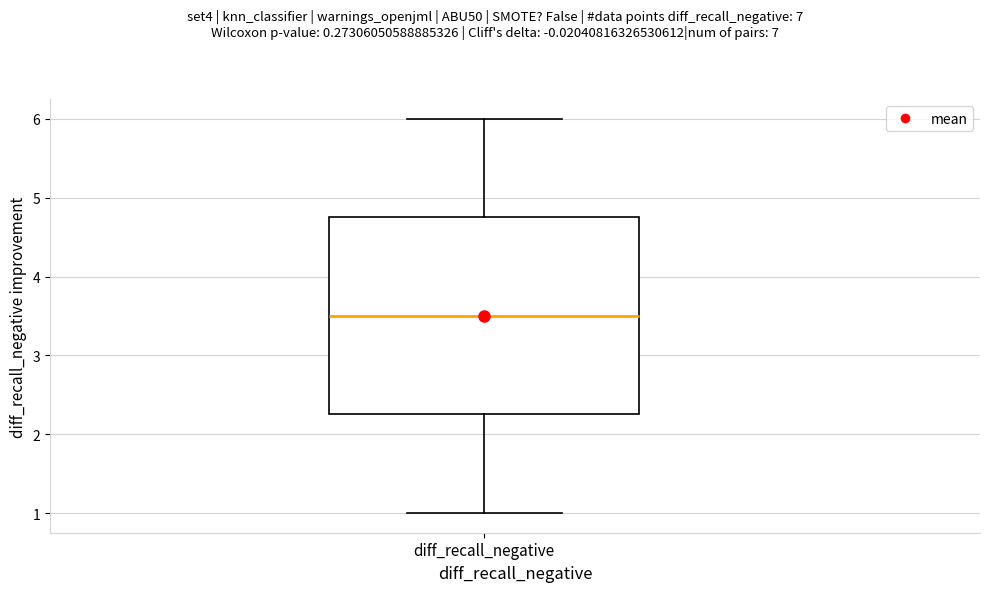

Where is the upper edge of the box for diff_recall_negative on the y-axis? The values are not printed on the chart, so give them approximately, as read against the axis.

4.8